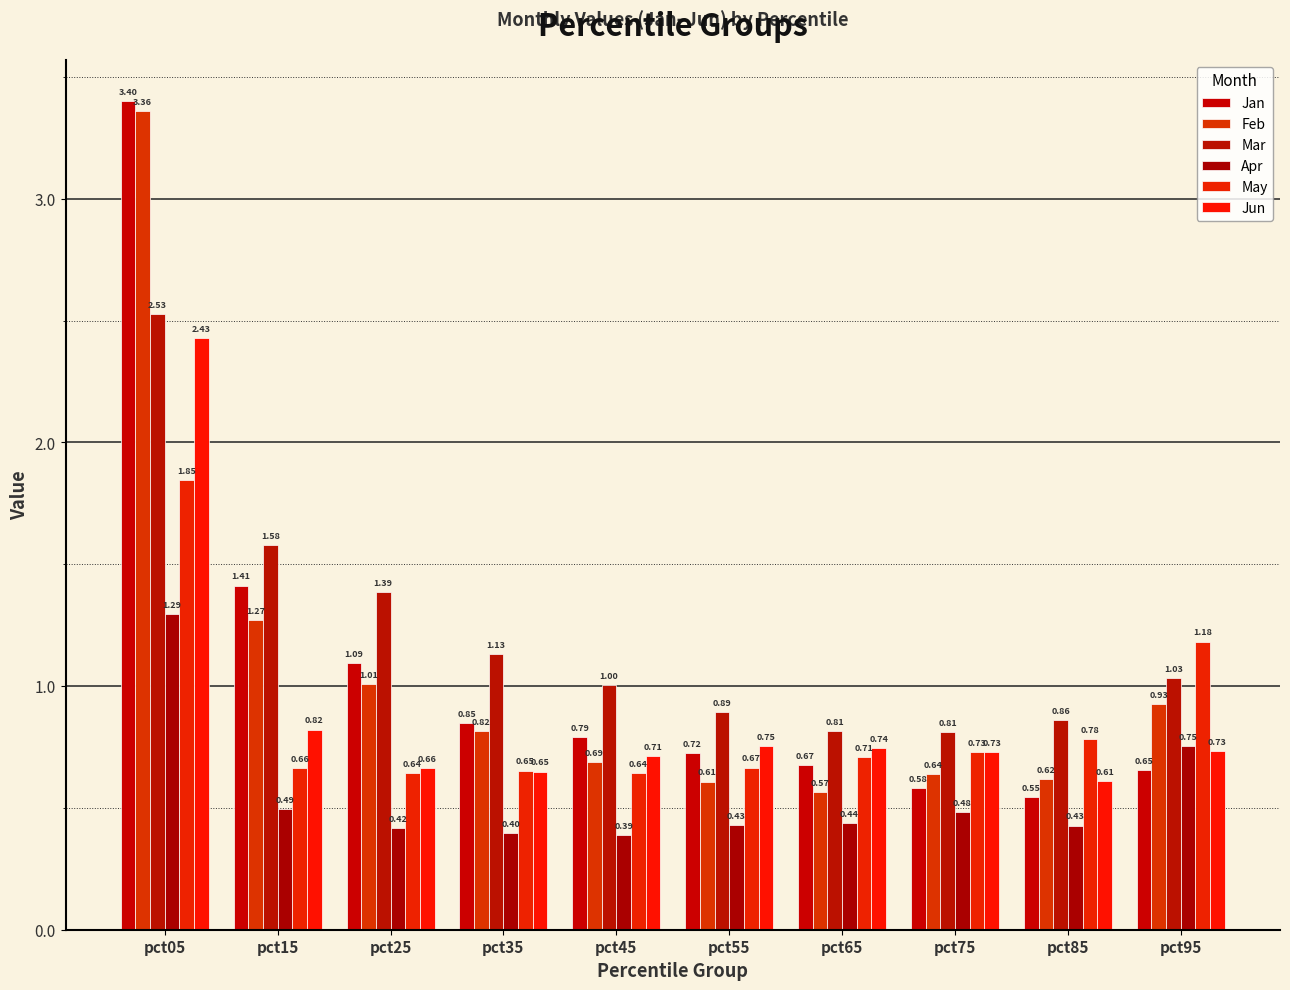

What is the difference between the maximum and minimum values in the Jun series?

1.8